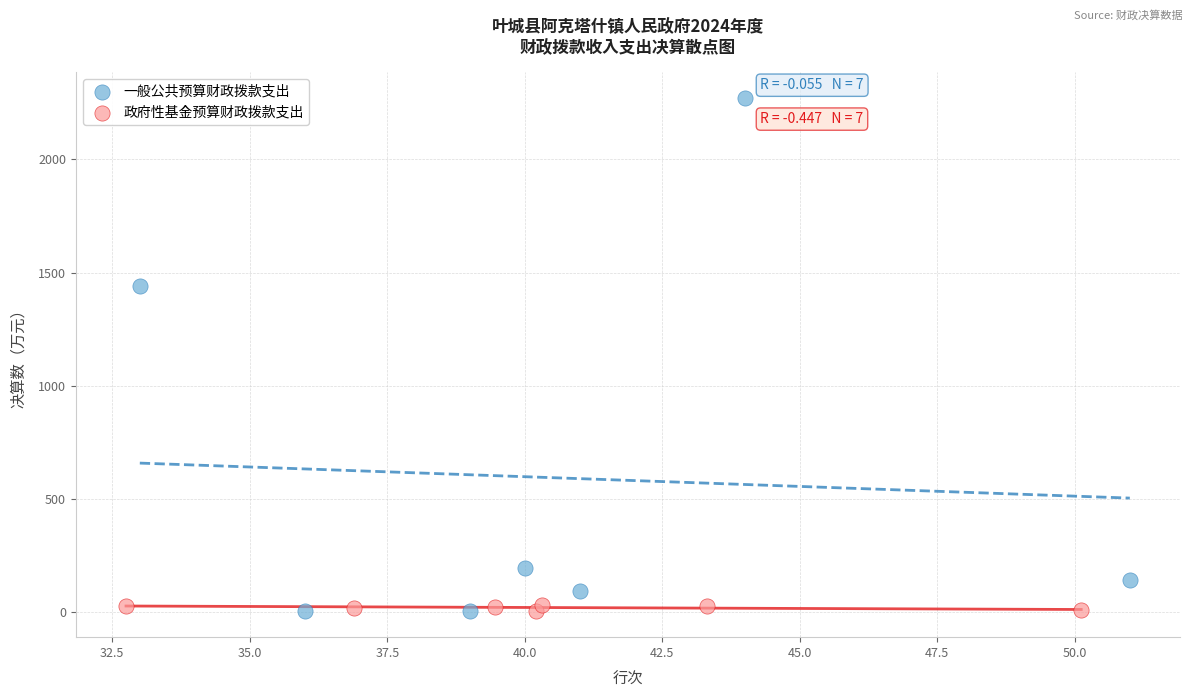

Which series has the widest spread of Y values?

一般公共预算财政拨款支出